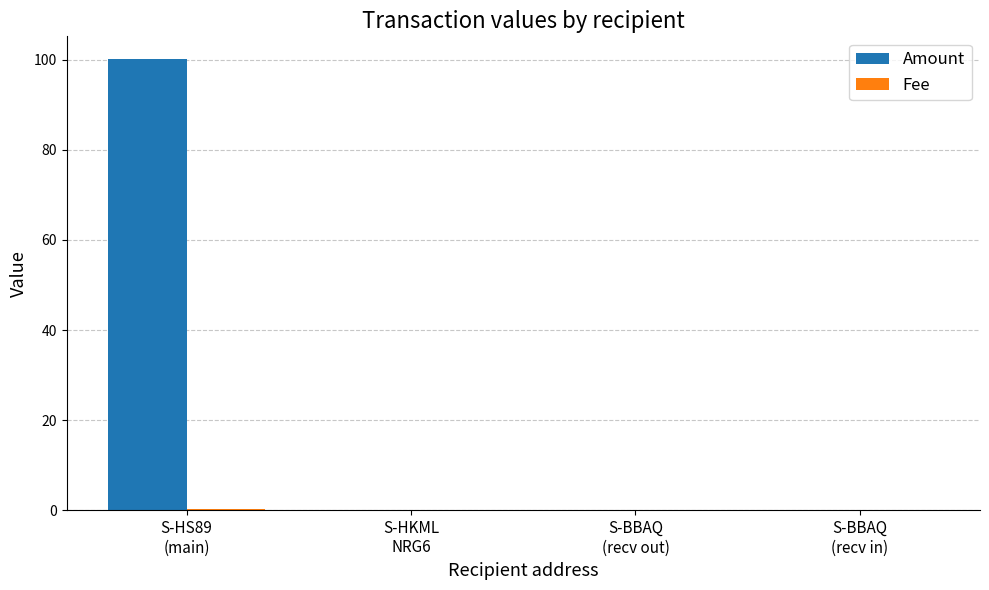

Which series has the largest total across all categories?

Amount